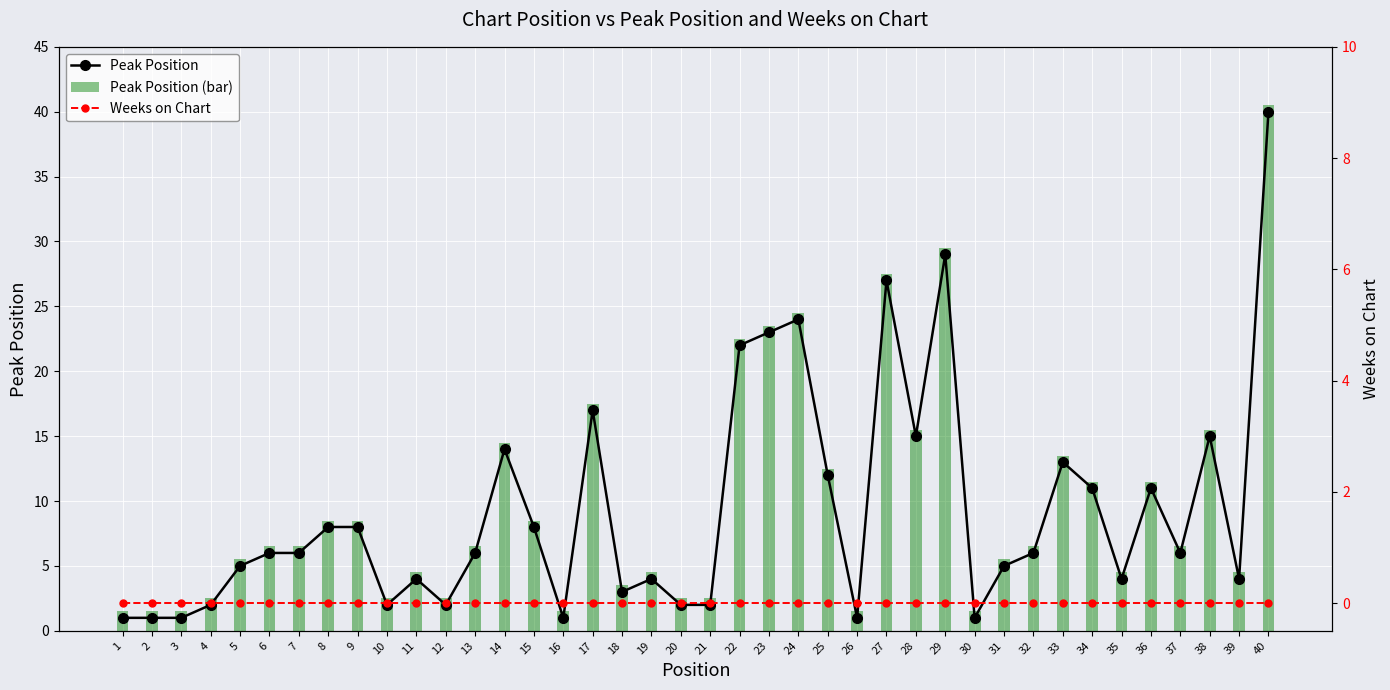

List the labels in order of Peak Position (bar) value, largest first.

40, 29, 27, 24, 23, 22, 17, 28, 38, 14, 33, 25, 34, 36, 8, 9, 15, 6, 7, 13, 32, 37, 5, 31, 11, 19, 35, 39, 18, 4, 10, 12, 20, 21, 1, 2, 3, 16, 26, 30